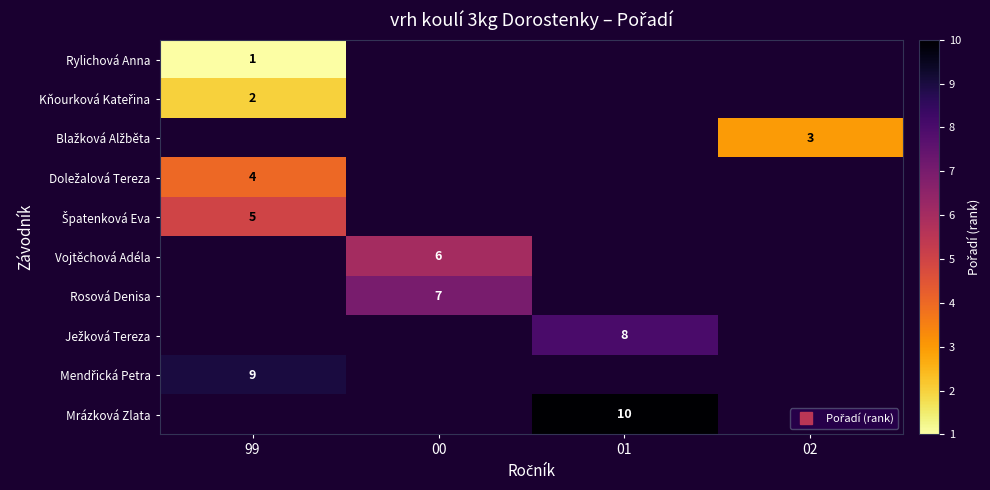

Which label corresponds to the largest value in the chart?

01